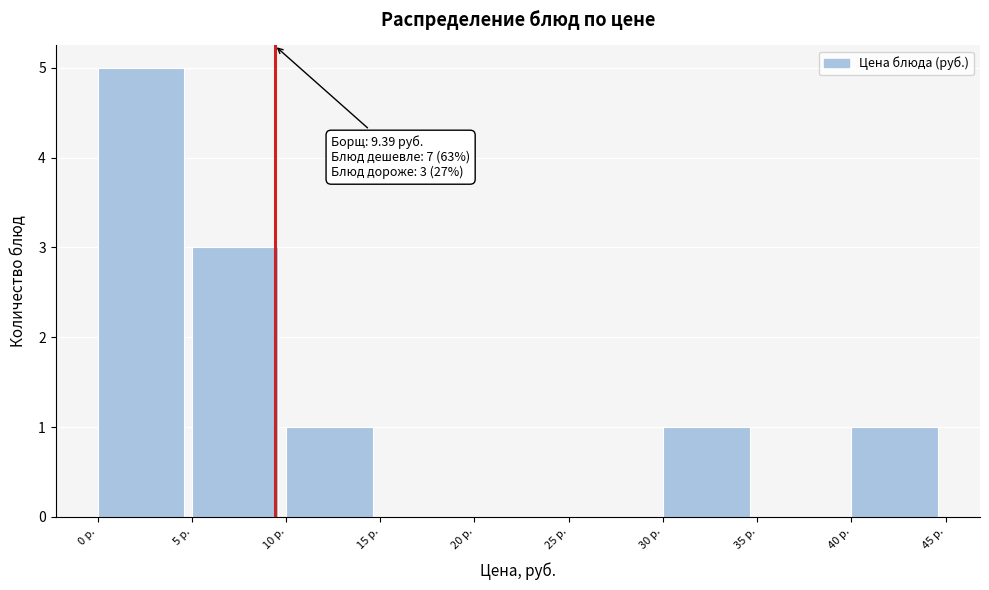

Which range on the x-axis has the tallest bar?

0 to 5